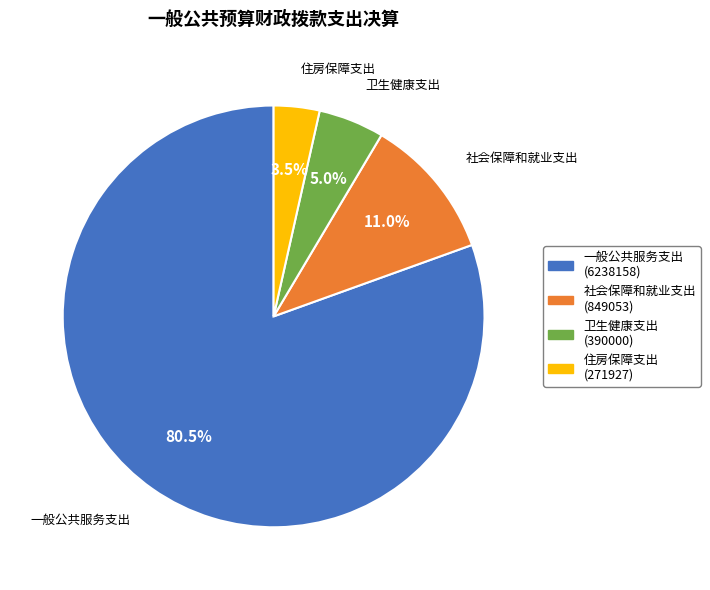

Between 社会保障和就业支出 and 卫生健康支出, which is larger?

社会保障和就业支出